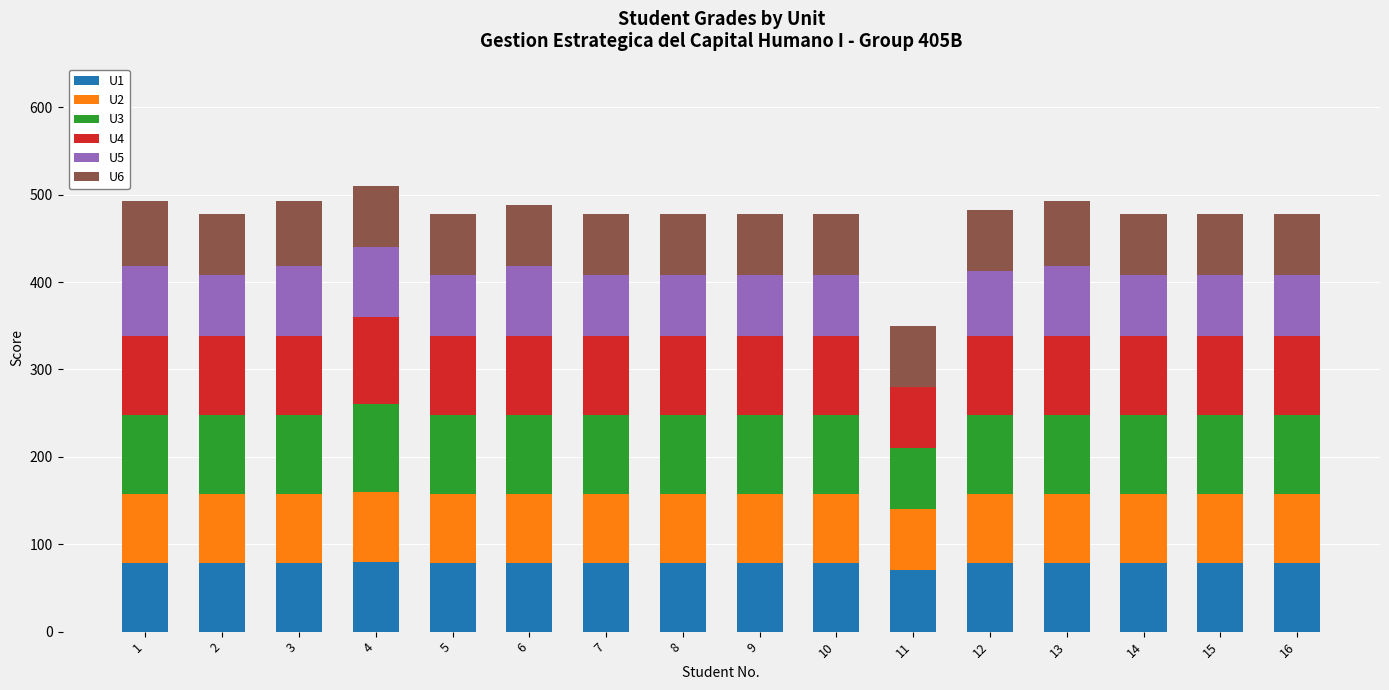

What is the total value across all series at 10?

478